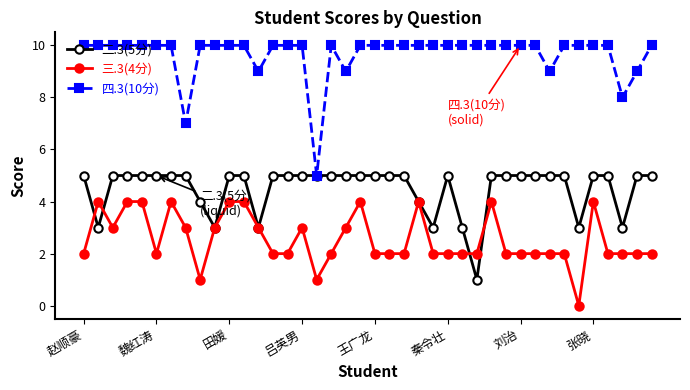

List the series in order of their peak value, lowest first.

三.3(4分), 二.3(5分), 四.3(10分)